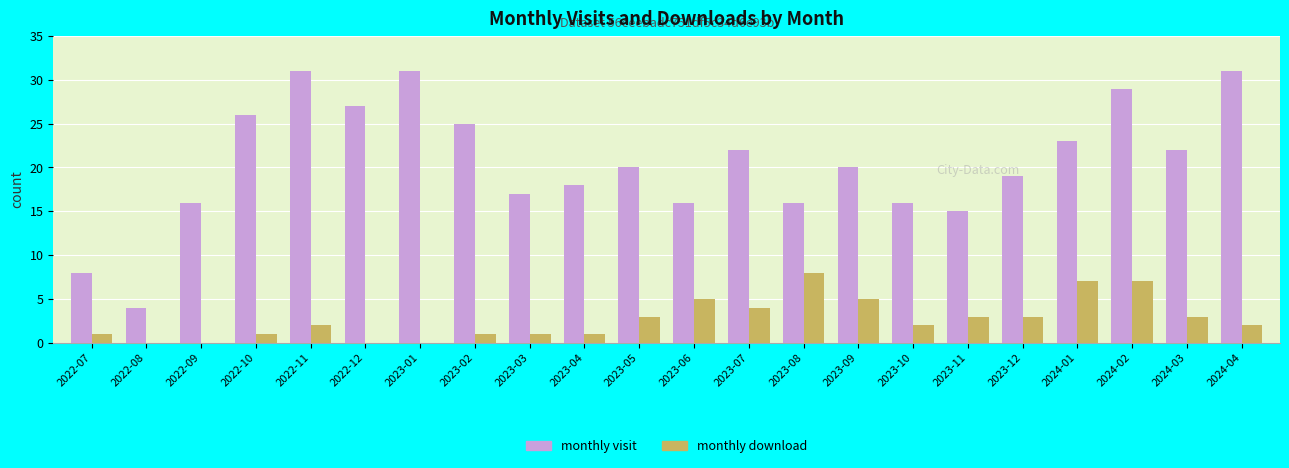

At which category is the sum across all series the highest?

2024-02